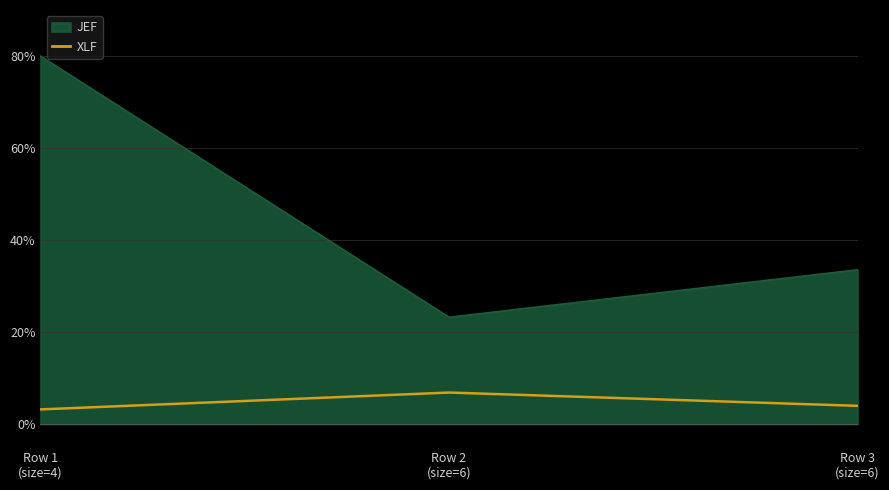

Reading left to right, transcribe all the data shown in this chart.

JEF: 80.0	23.2	33.5
XLF: 3.2	6.9	4.0